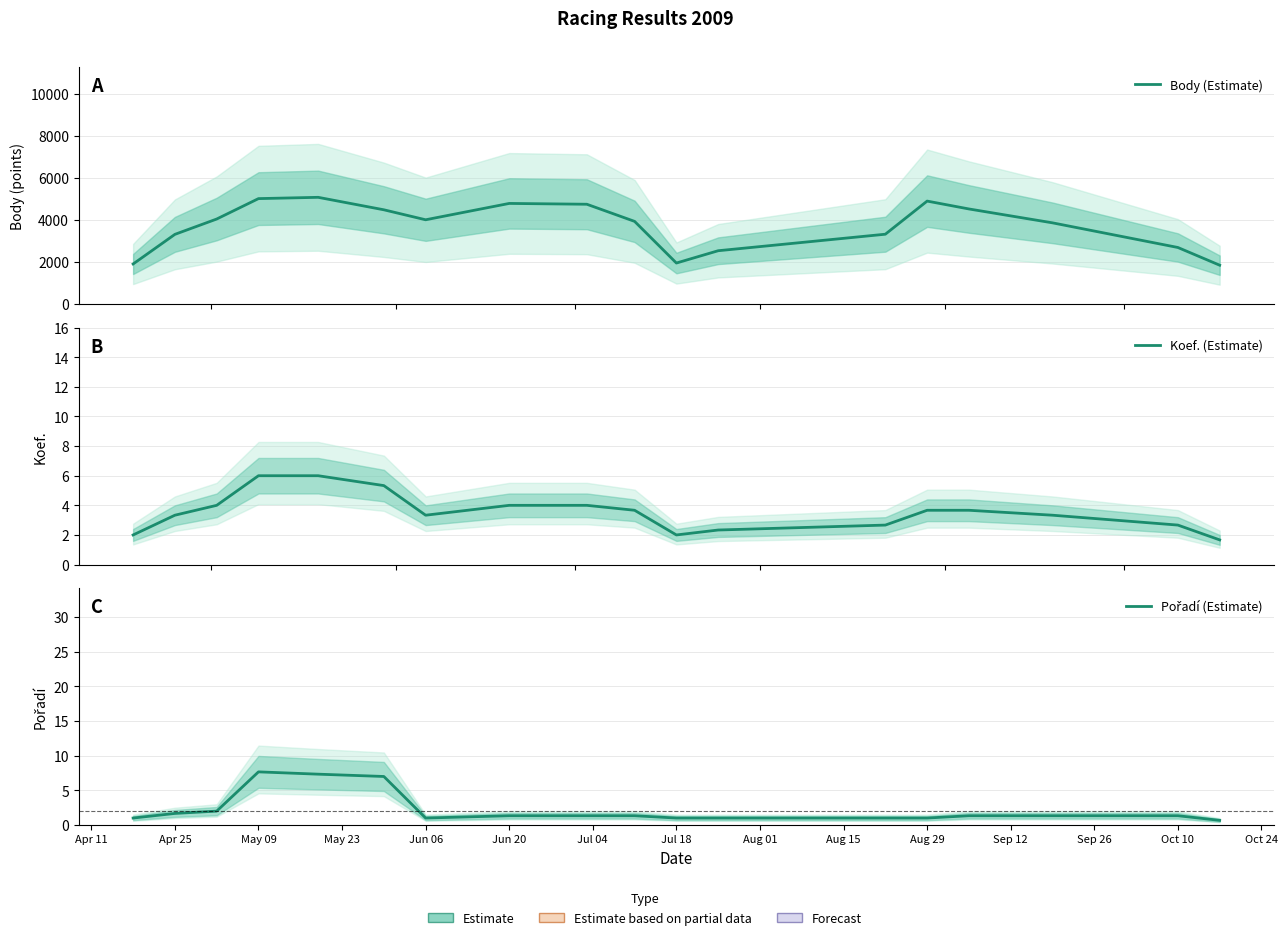

At how many categories does at least one series exceed 3696?

11